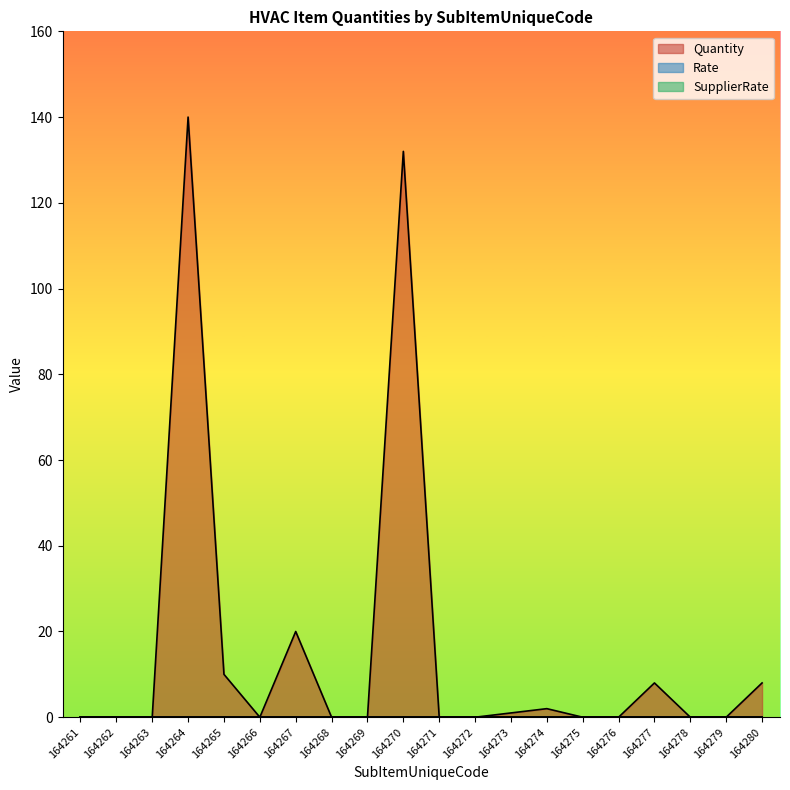

Where is Quantity nearest to the value 70?

164267